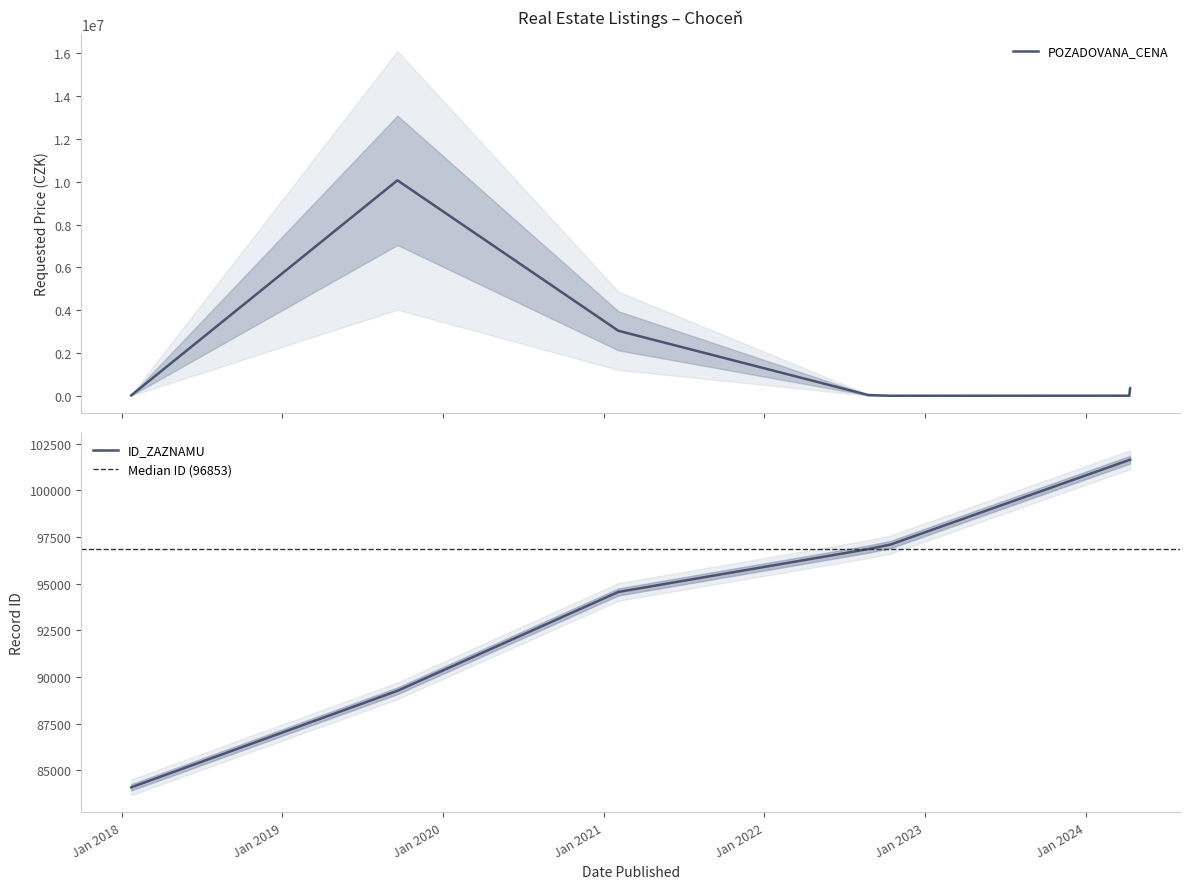

What are all the series names shown in the legend?

POZADOVANA_CENA, ID_ZAZNAMU